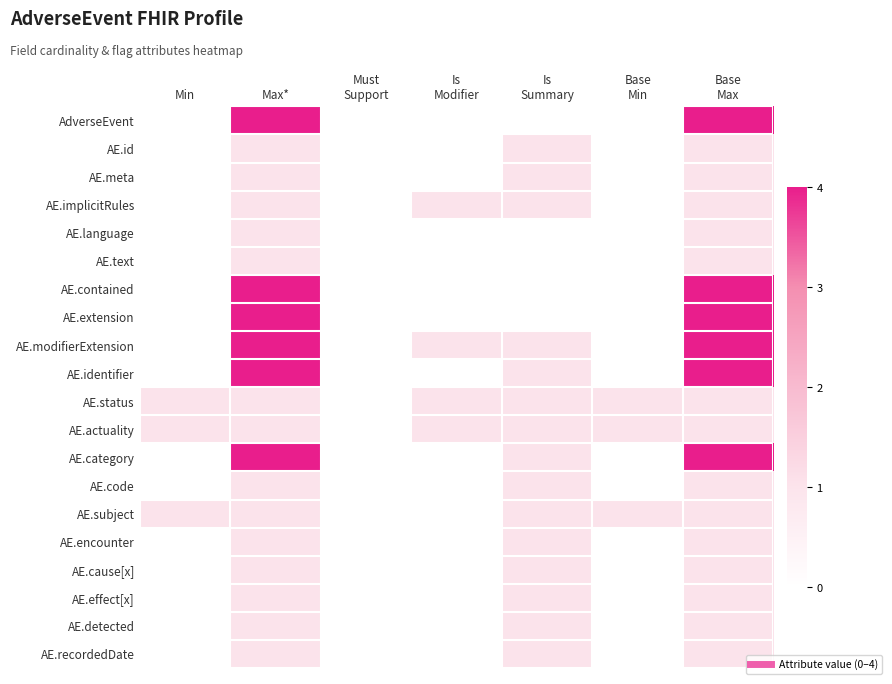

At how many categories does at least one series exceed 2?

2